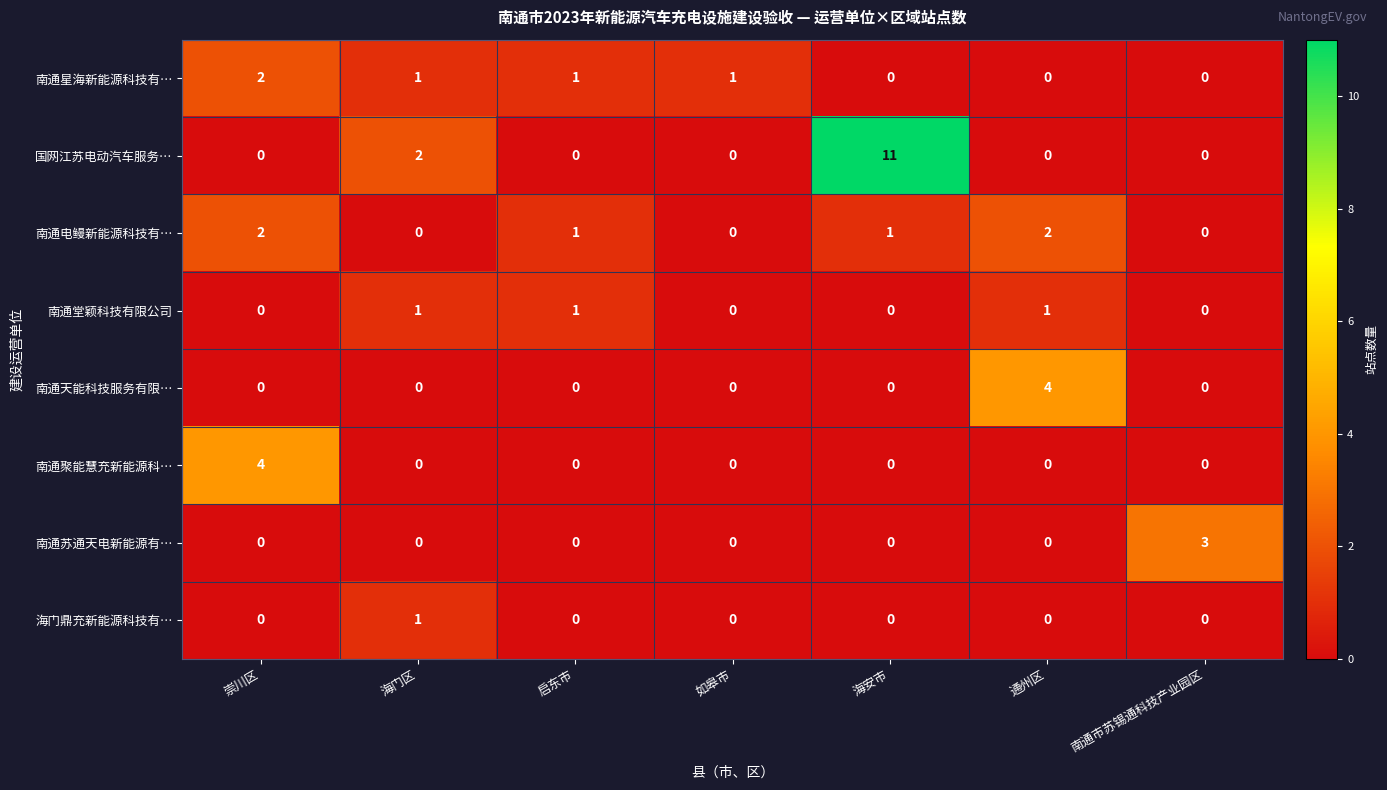

At which category does the chart reach its peak across all series?

海安市